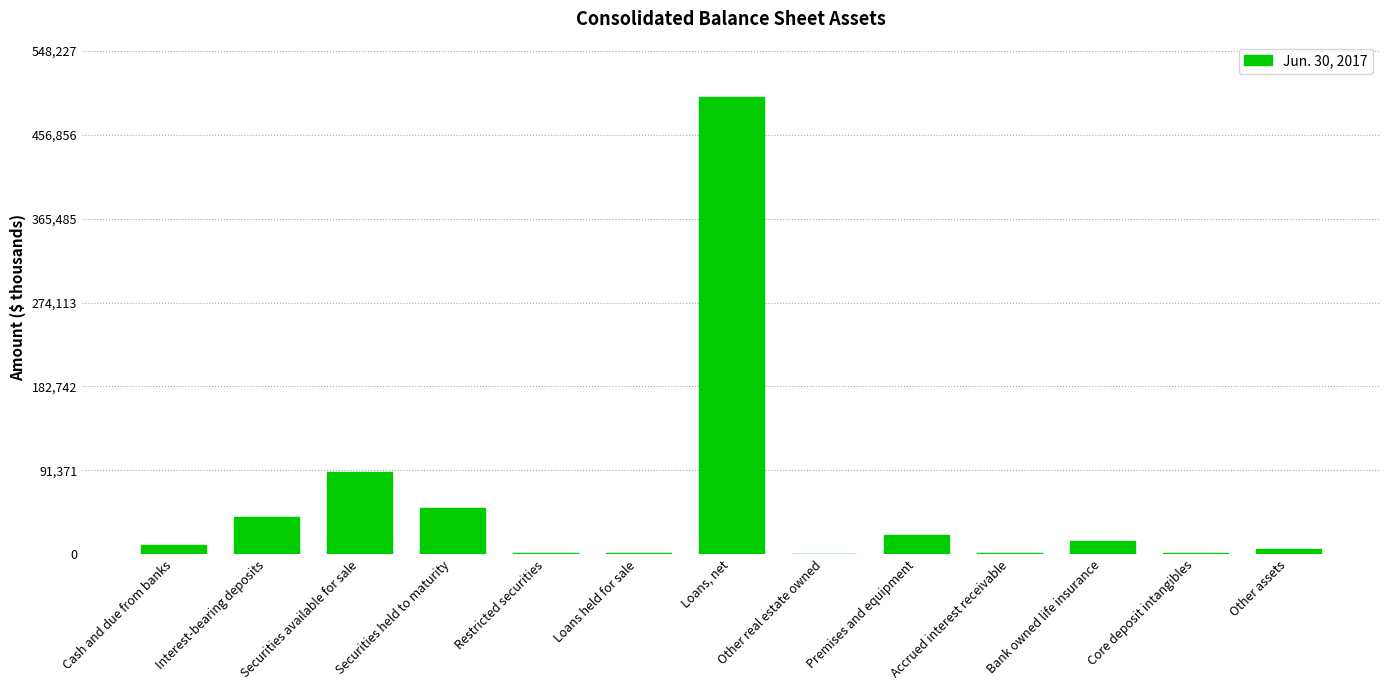

What is the difference between the values at Accrued interest receivable and Other assets?

3852